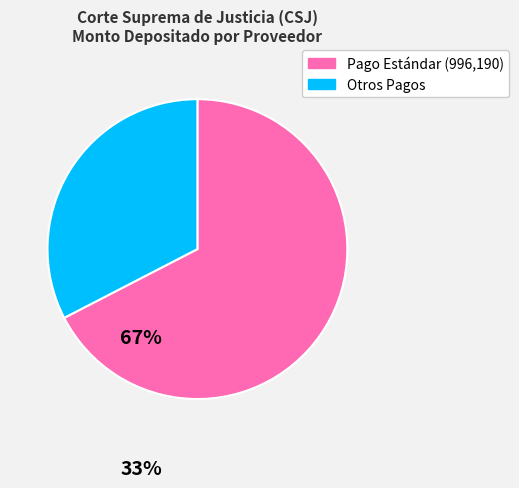

Is there any slice that represents more than half of the pie?

Yes